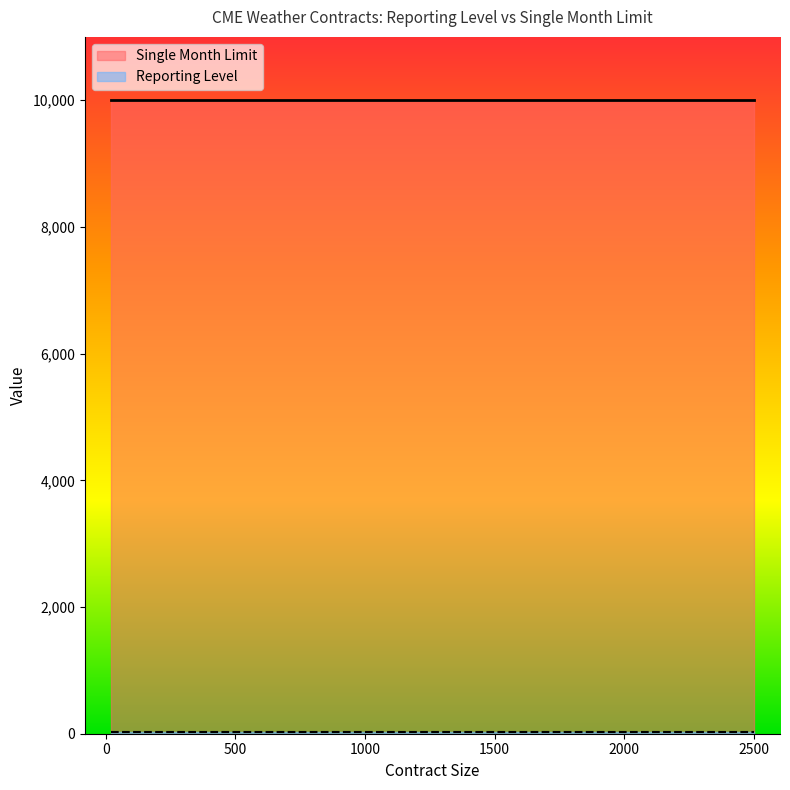

True or false: Reporting Level and Single Month Limit intersect in this chart.

False